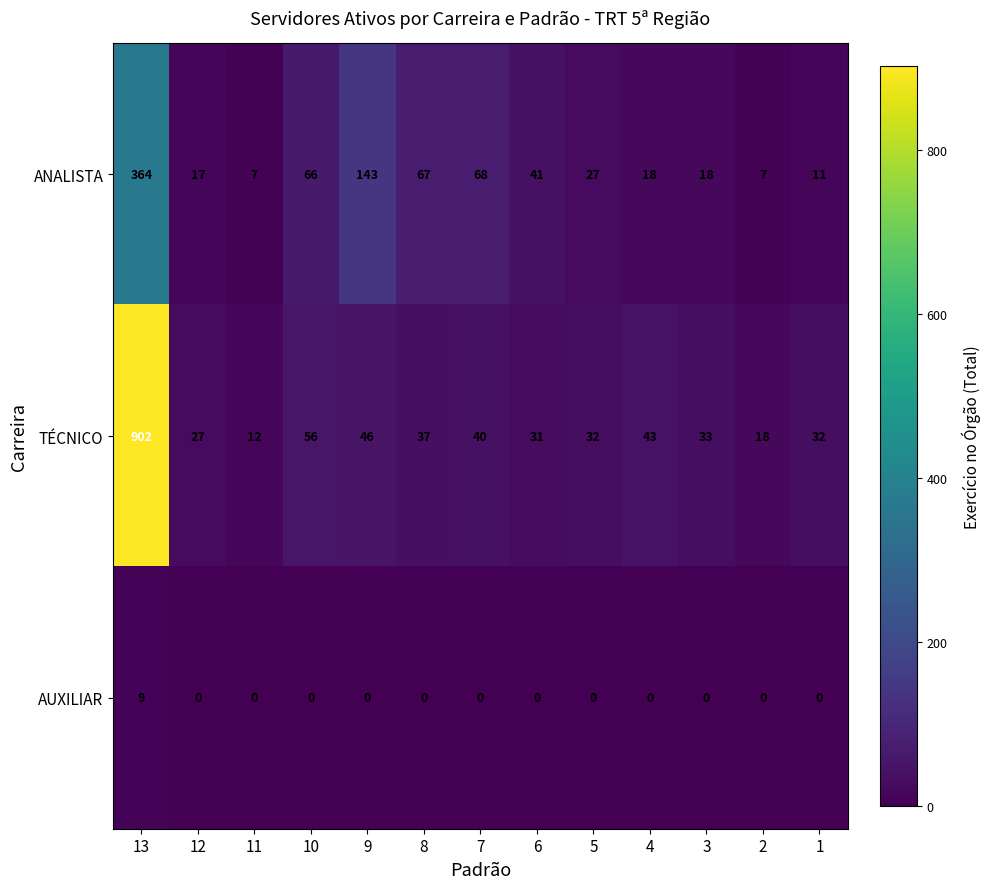

At which category is the sum across all series the highest?

13